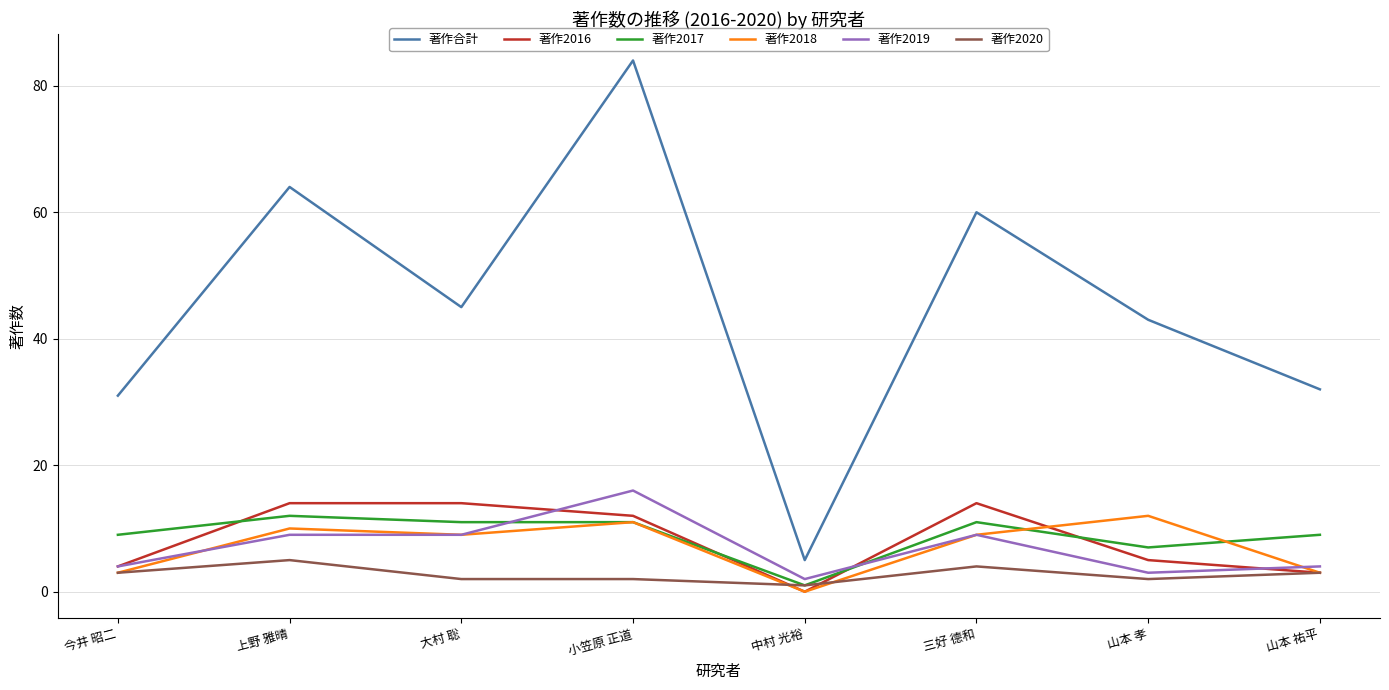

Which series has the largest total across all categories?

著作合計